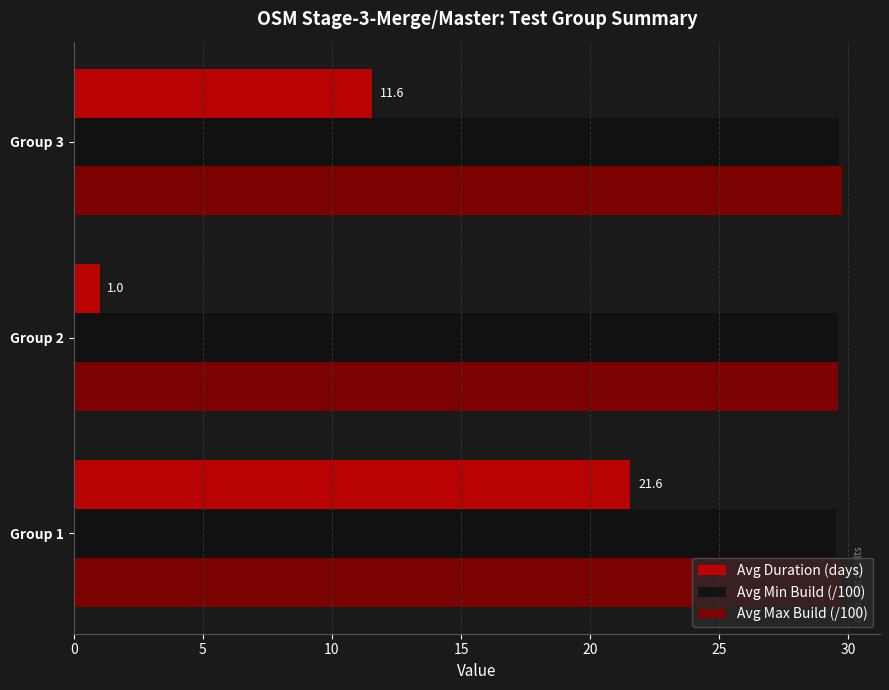

What is the average value of the Avg Min Build (/100) series?

29.6